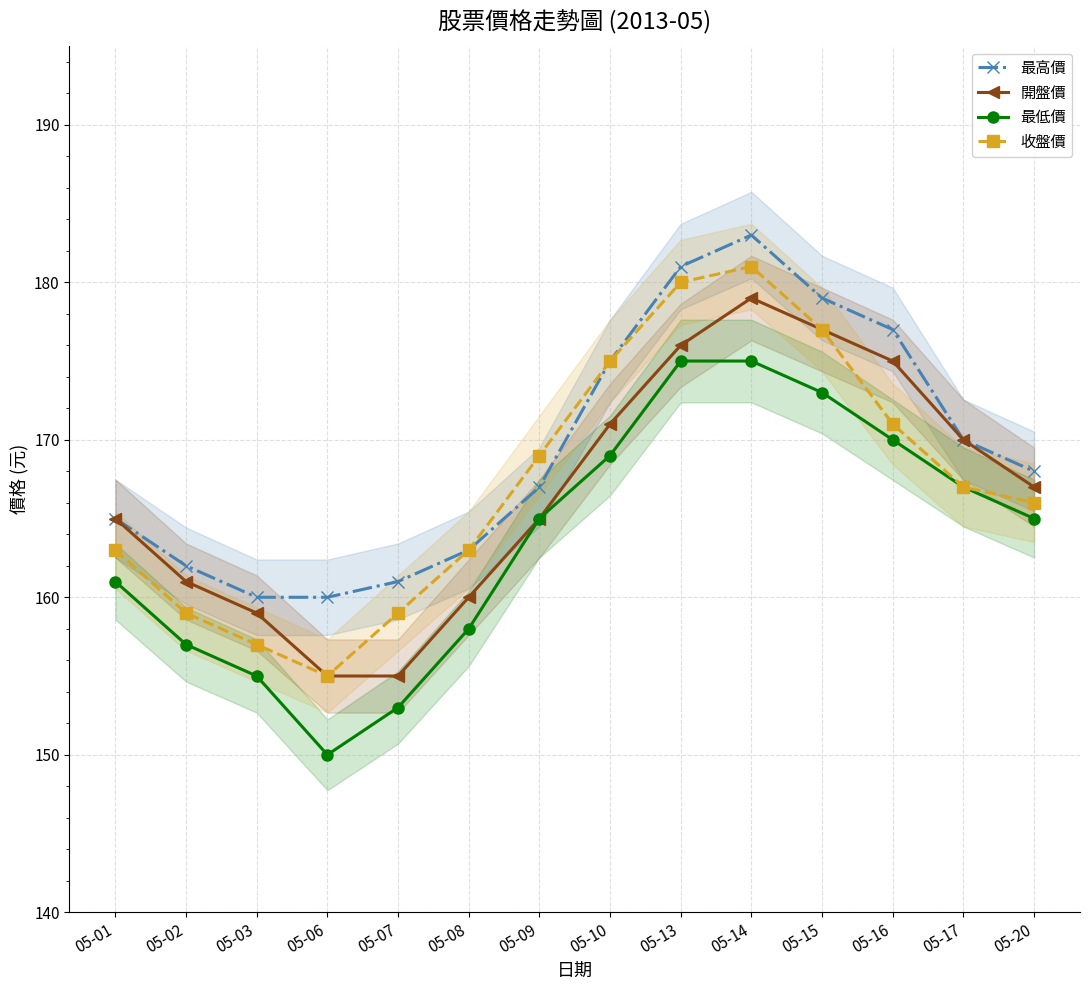

True or false: 最低價 and 最高價 intersect in this chart.

False